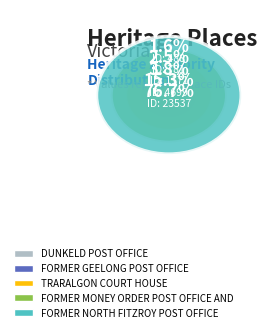

Combined, do FORMER MONEY ORDER POST OFFICE AND SAVINGS BANK and DUNKELD POST OFFICE account for over 50%?

Yes